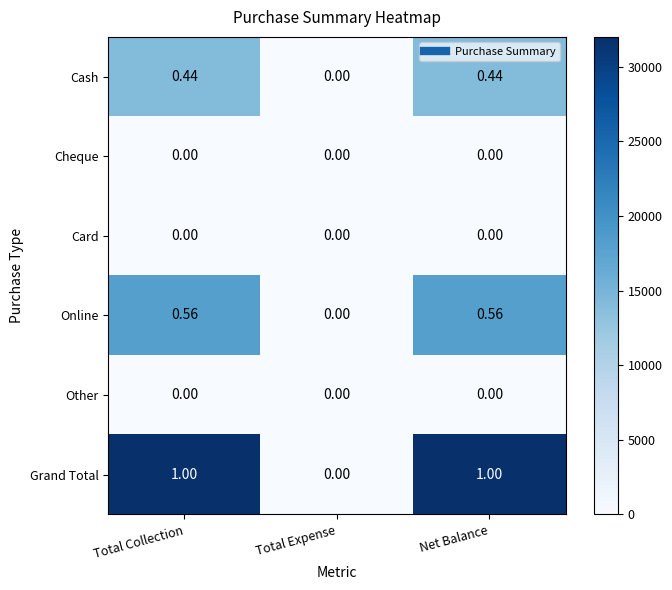

Which series has the widest spread of values?

Grand Total